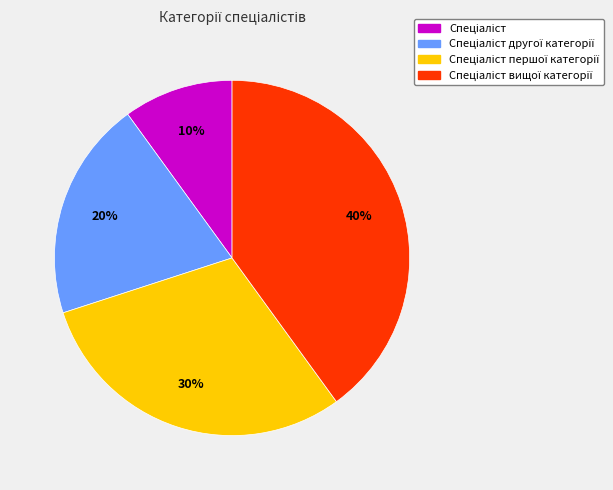

Is there any slice that represents more than half of the pie?

No